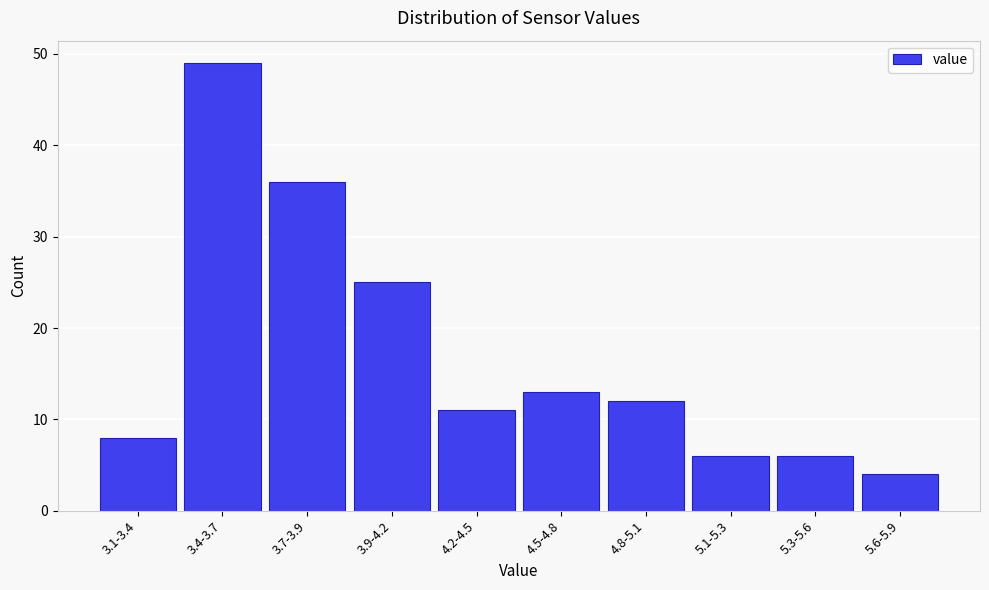

Reading left to right, transcribe all the data shown in this chart.

8	49	36	25	11	13	12	6	6	4